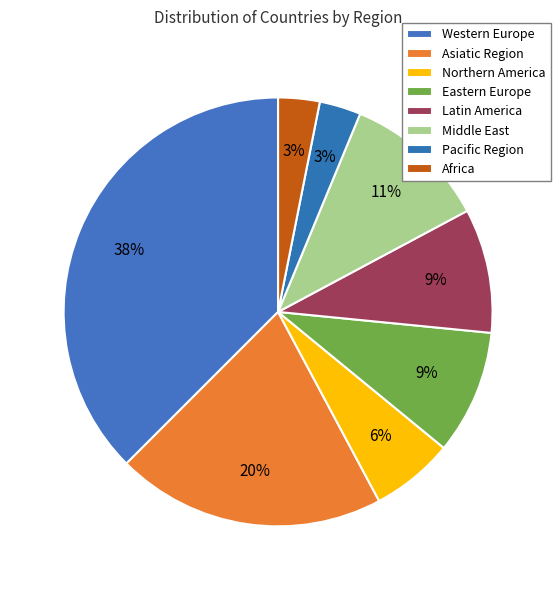

Rank the categories by value from lowest to highest.

Pacific Region, Africa, Northern America, Eastern Europe, Latin America, Middle East, Asiatic Region, Western Europe